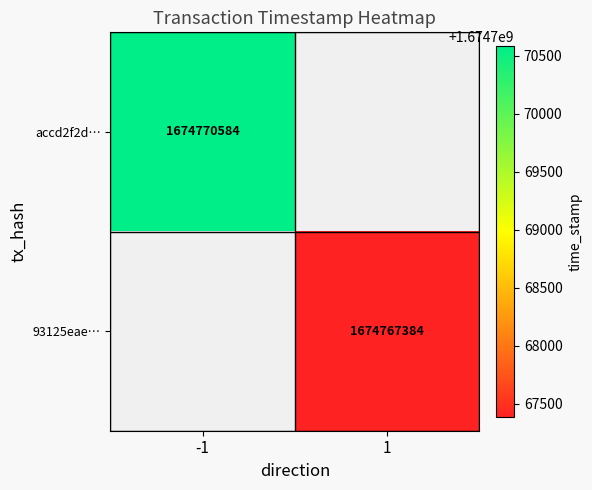

The value of 93125eae… at 1 is 654871933. True or false?

False